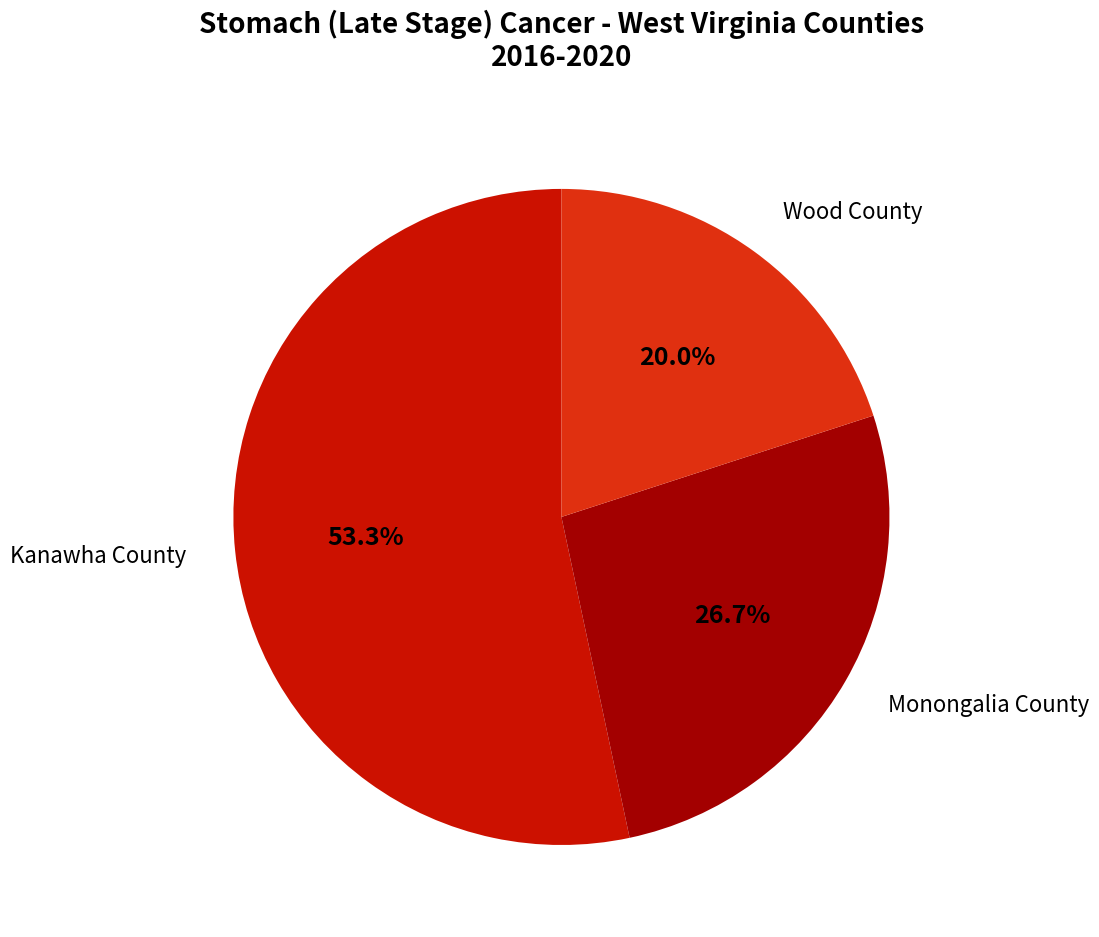

Which slice is the smallest?

Wood County